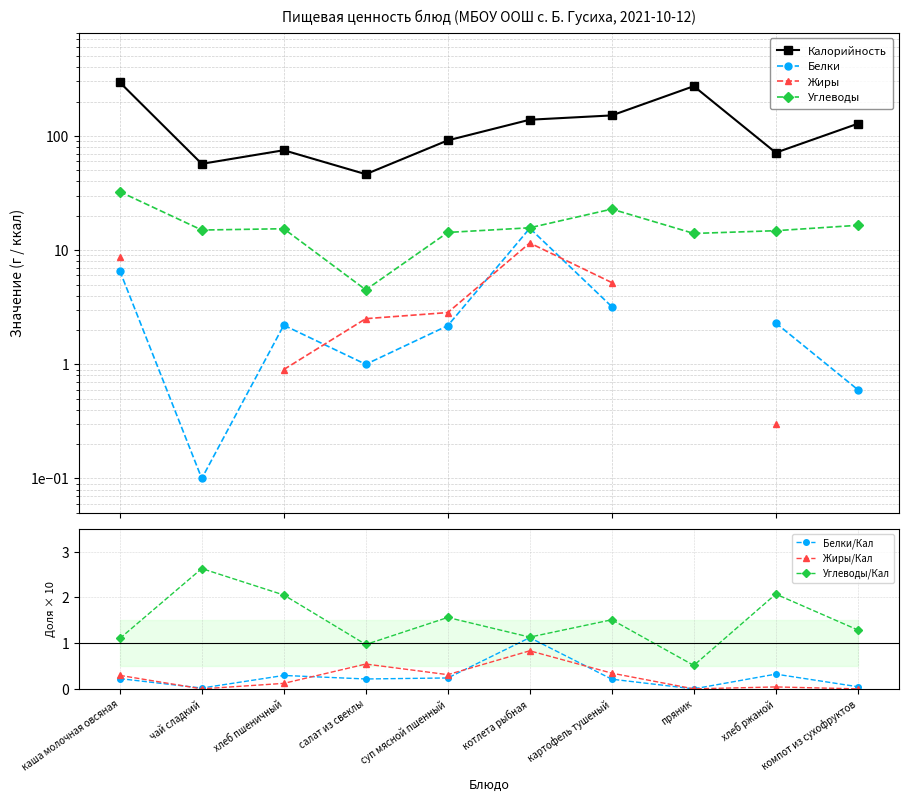

How many categories are shown in the chart?

10